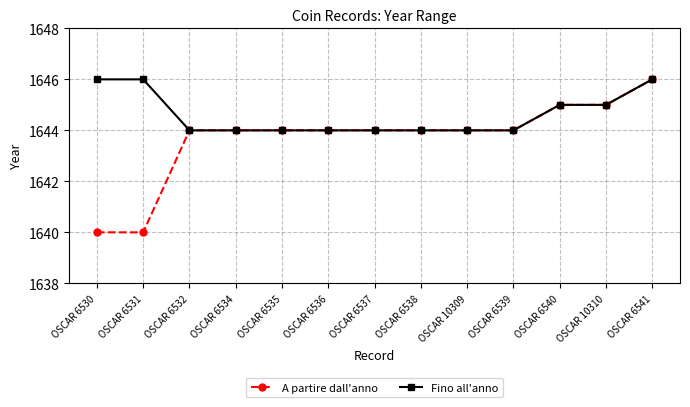

What is the label of the 1st point from the right?

OSCAR 6541